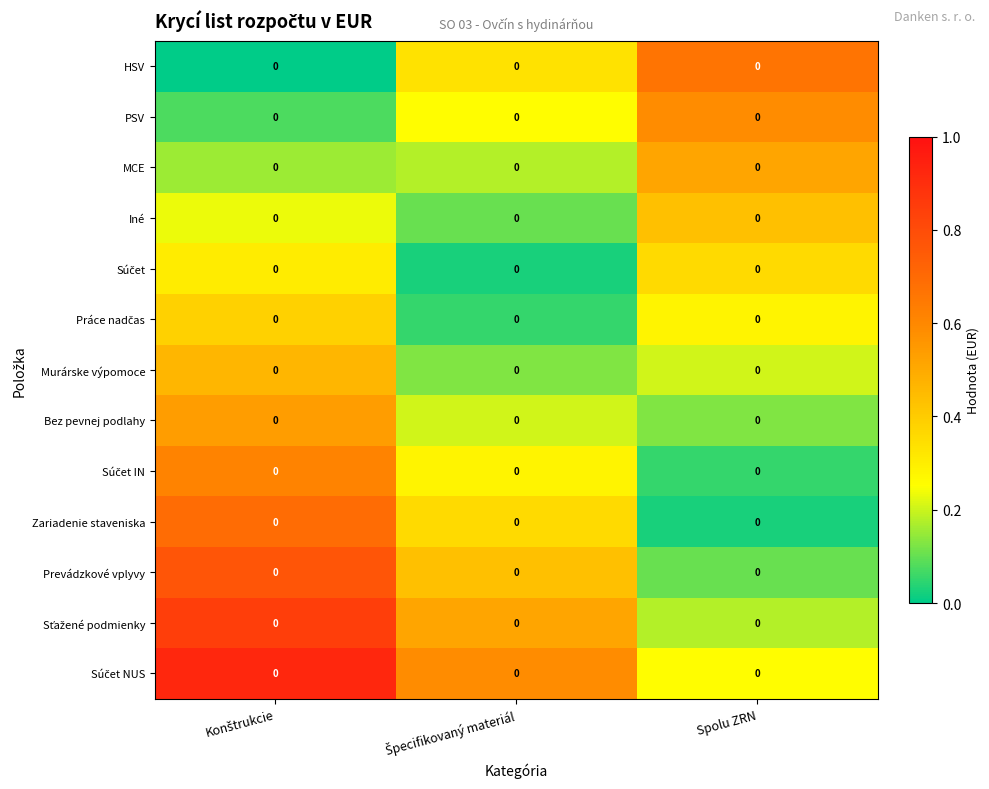

What is the spread (max minus min) of values at Spolu ZRN?

0.6